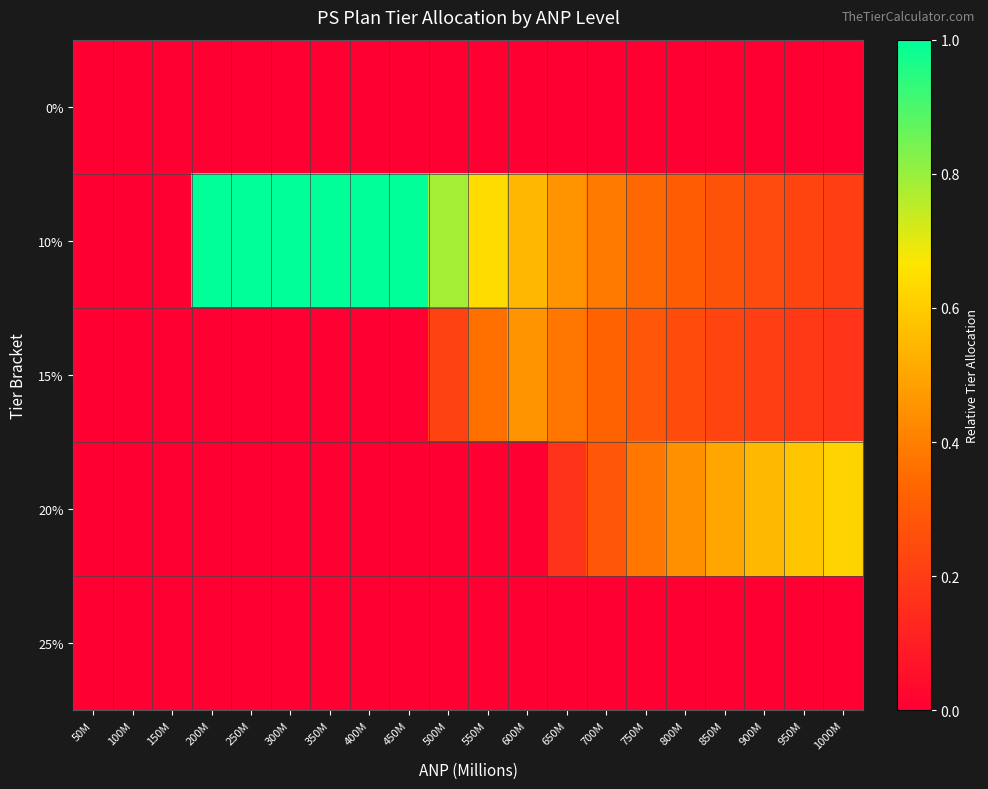

Which label corresponds to the smallest value in the chart?

50M